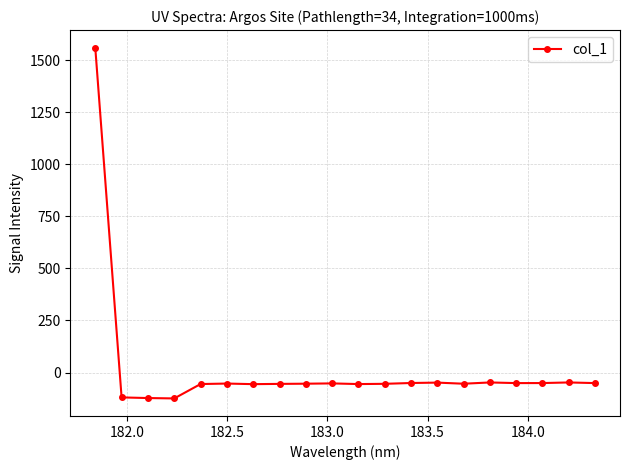

What is the value of the 4th point from the left?

-124.3